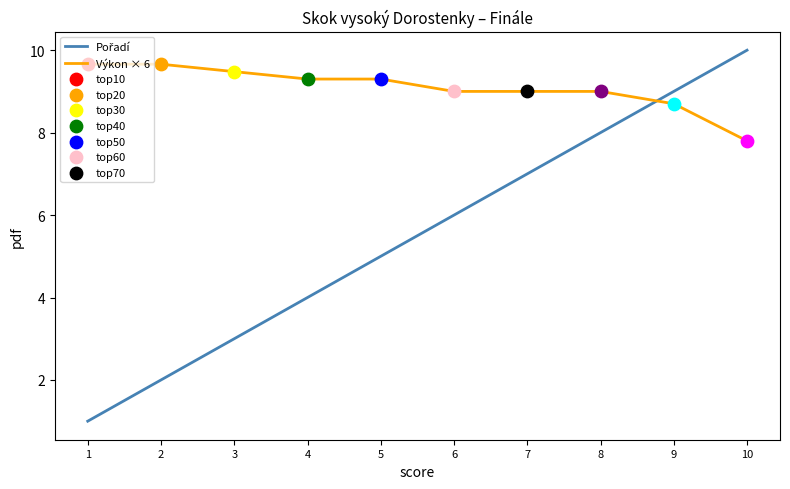

What is the minimum value shown in the chart?

1.0